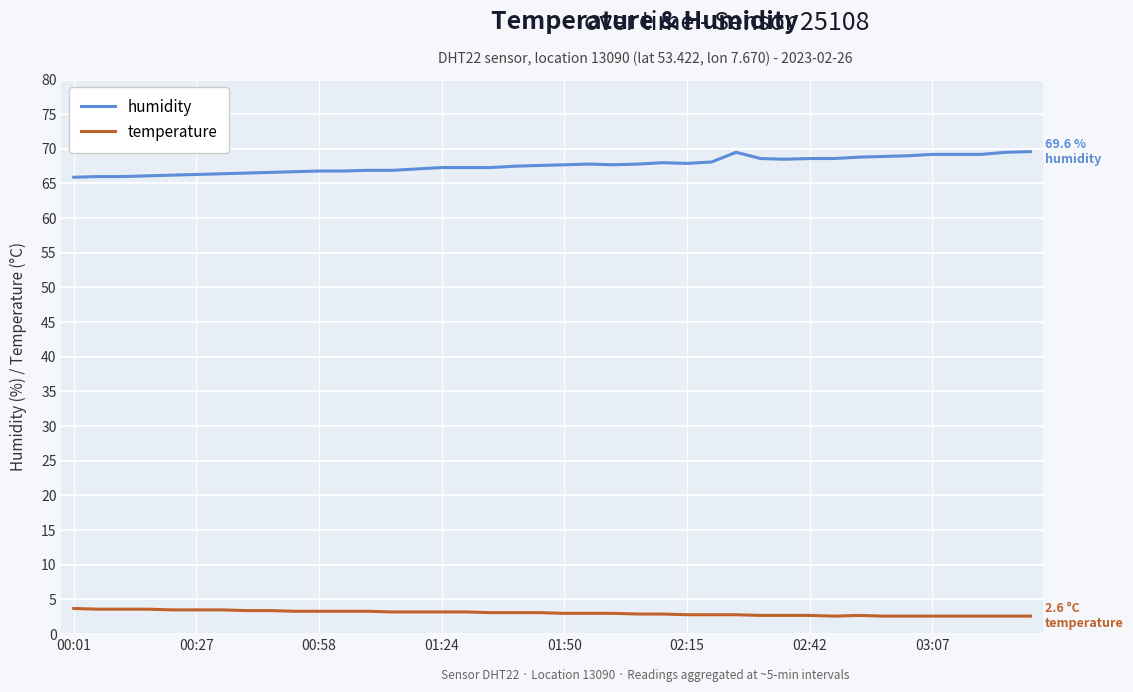

What are all the series names shown in the legend?

humidity, temperature